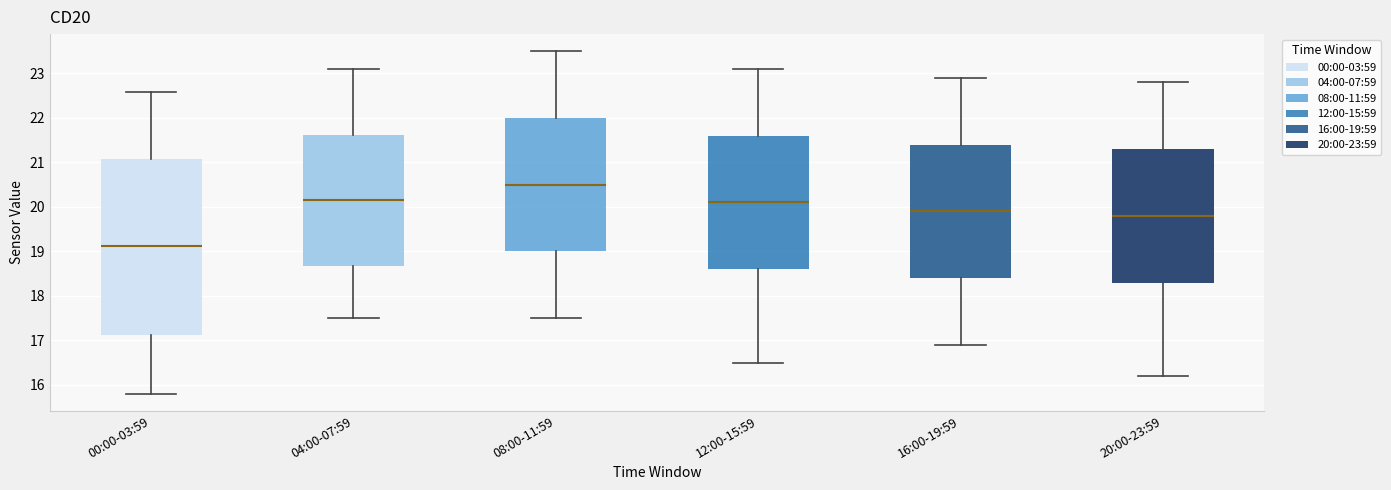

Comparing the boxes themselves (not the whiskers), which one is the tallest?

00:00-03:59